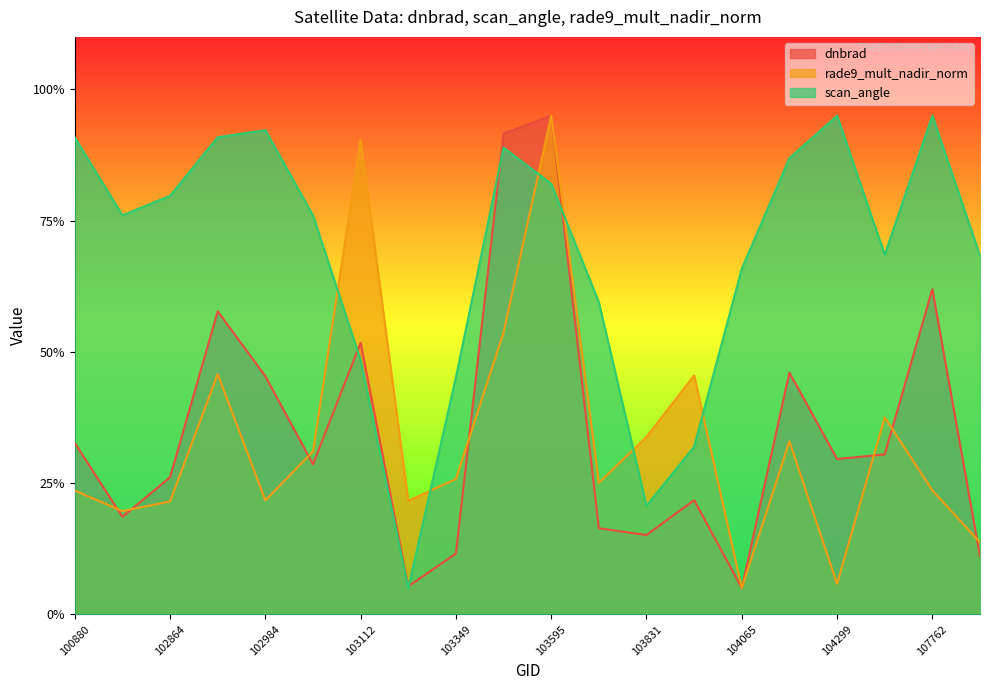

After their last crossing, which series has the higher values: rade9_mult_nadir_norm or dnbrad?

rade9_mult_nadir_norm